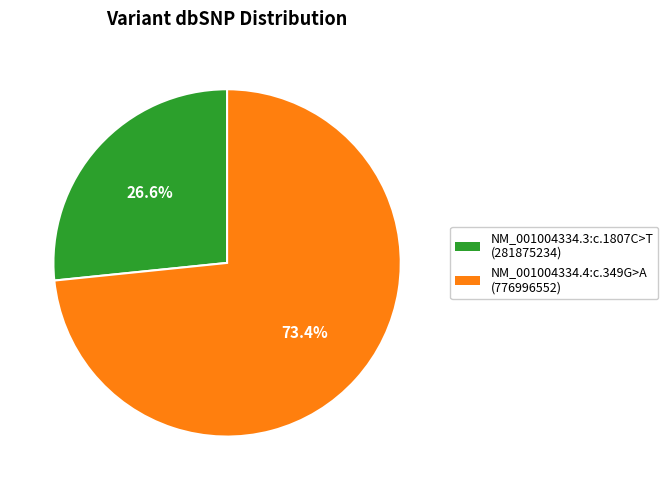

To the nearest percent, what portion does NM_001004334.4:c.349G>A represent?

73%